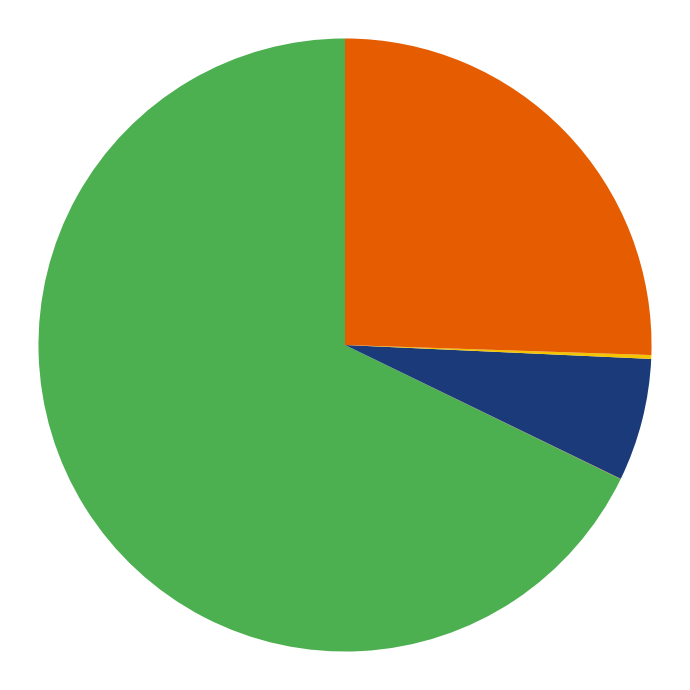

Does any single category account for the majority?

Yes